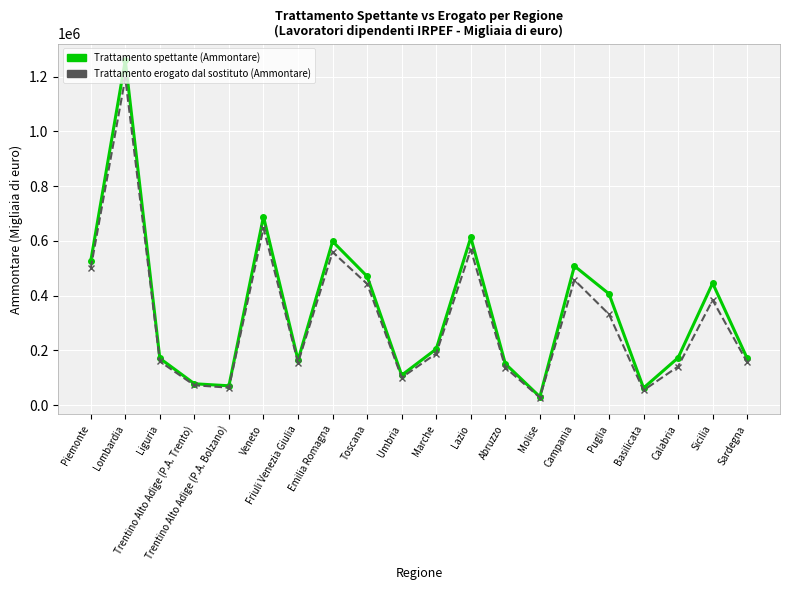

At which label does Trattamento erogato dal sostituto (Ammontare) reach its minimum?

Molise